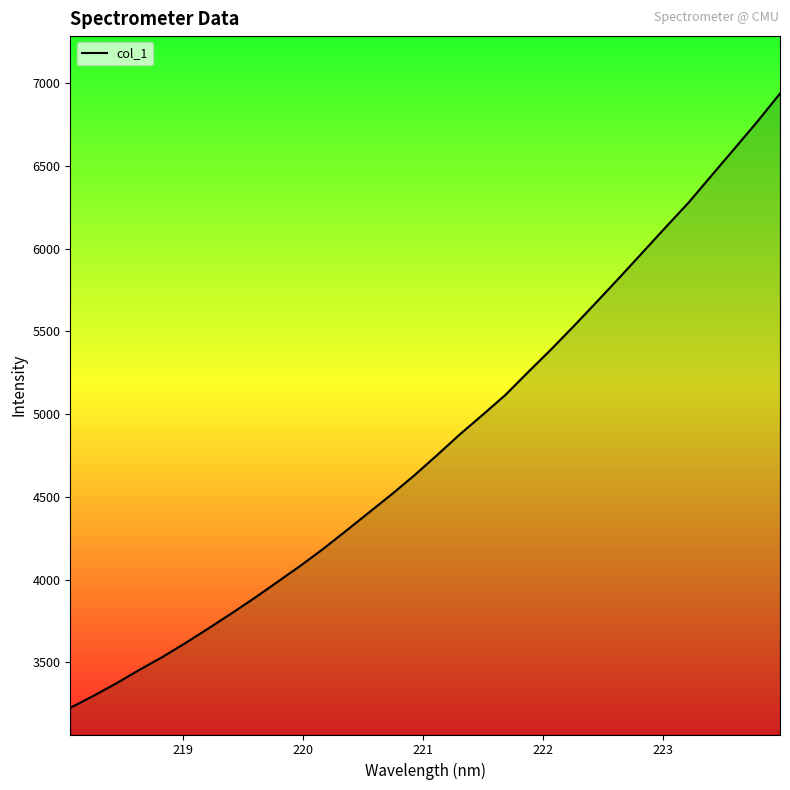

What is the maximum value shown in the chart?

6938.9